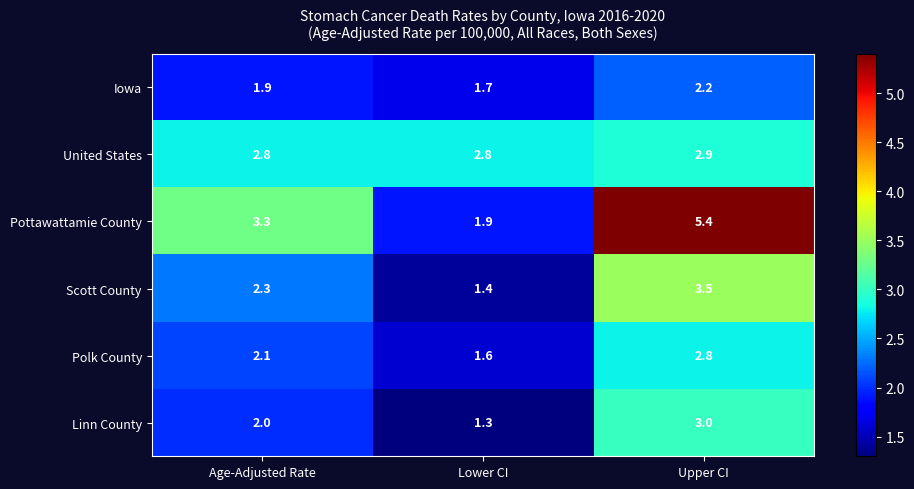

The Pottawattamie County series shows 3.3 at Age-Adjusted Rate. True or false?

True